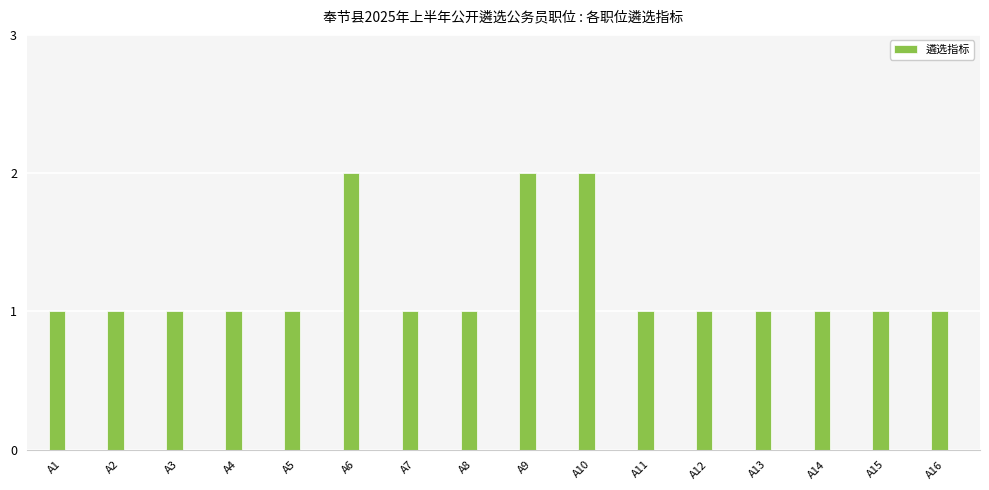

How many values are between 1 and 2?

16